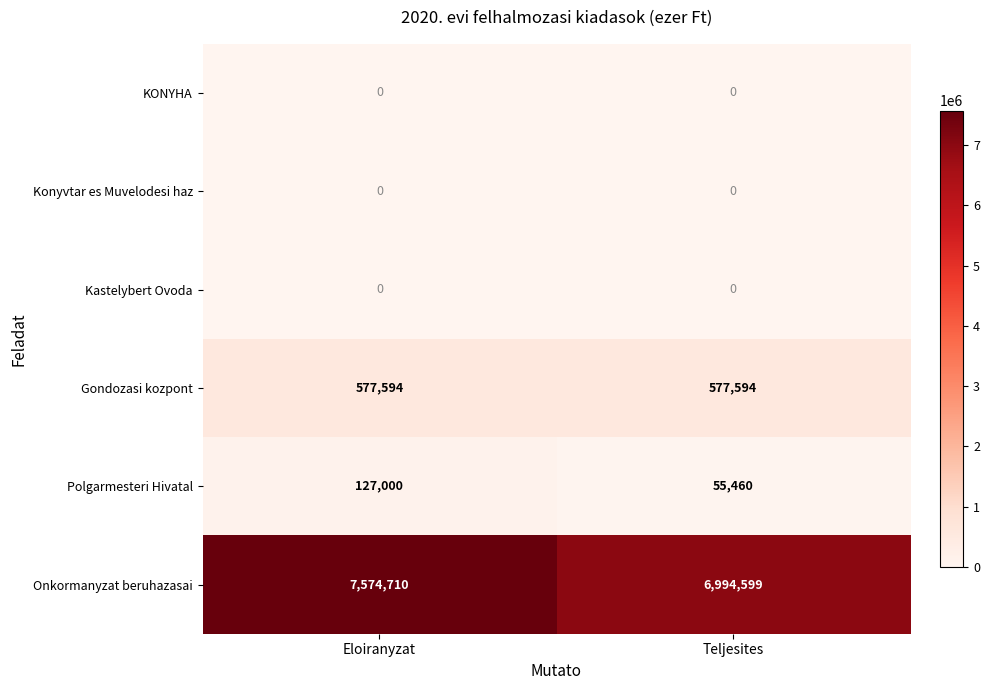

Reading left to right, transcribe all the data shown in this chart.

KONYHA: Eloiranyzat=0	Teljesites=0
Konyvtar es Muvelodesi haz: Eloiranyzat=0	Teljesites=0
Kastelybert Ovoda: Eloiranyzat=0	Teljesites=0
Gondozasi kozpont: Eloiranyzat=577594	Teljesites=577594
Polgarmesteri Hivatal: Eloiranyzat=127000	Teljesites=55460
Onkormanyzat beruhazasai: Eloiranyzat=7574710	Teljesites=6994599